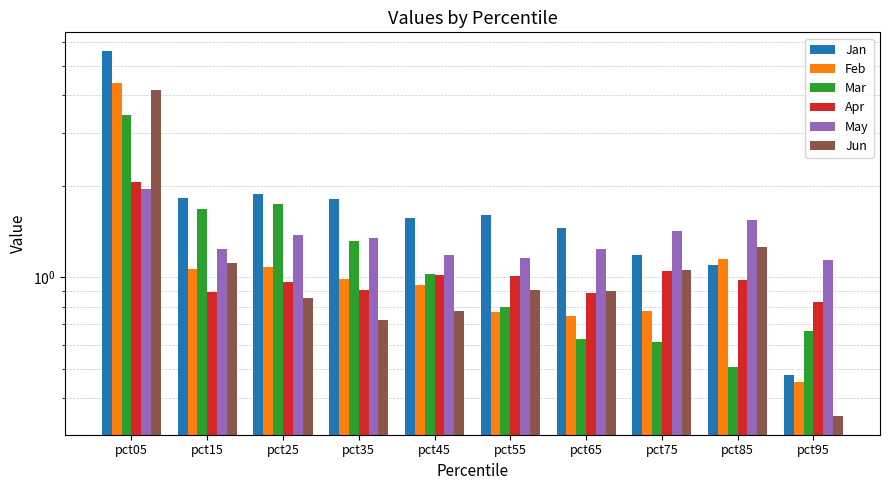

What value does the May series have at pct75?

1.4